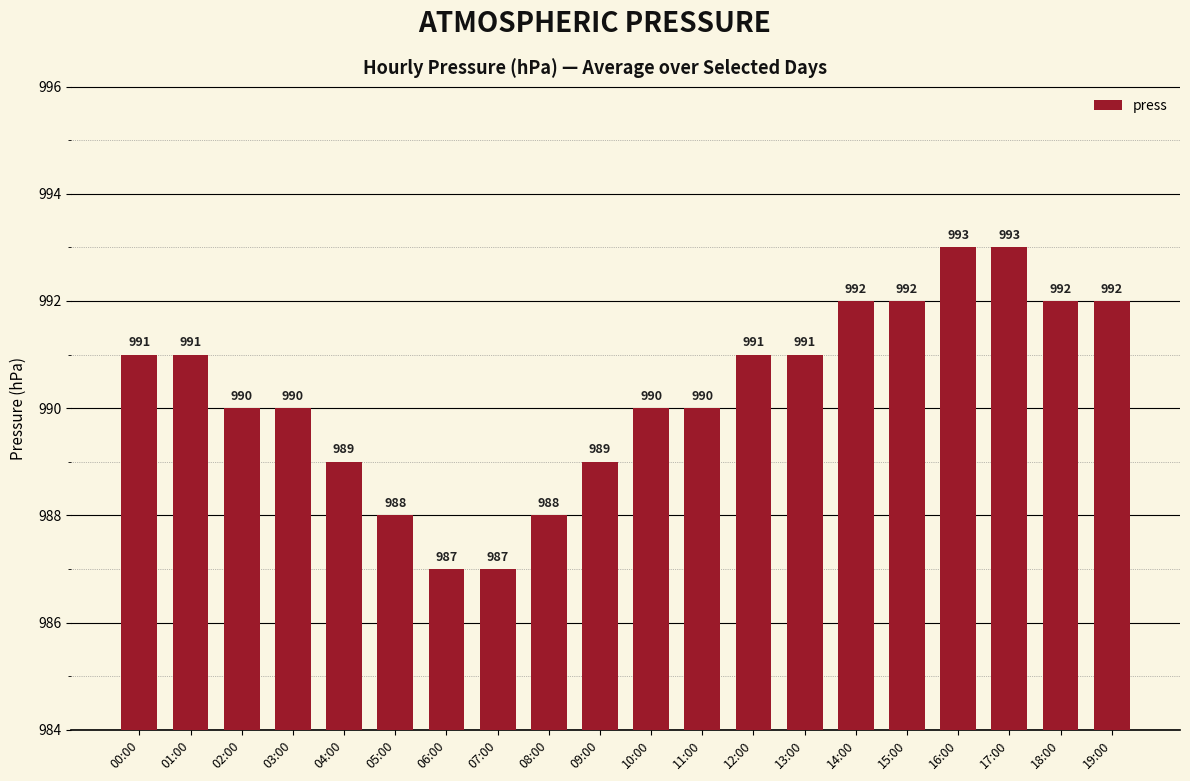

What is the average value?

990